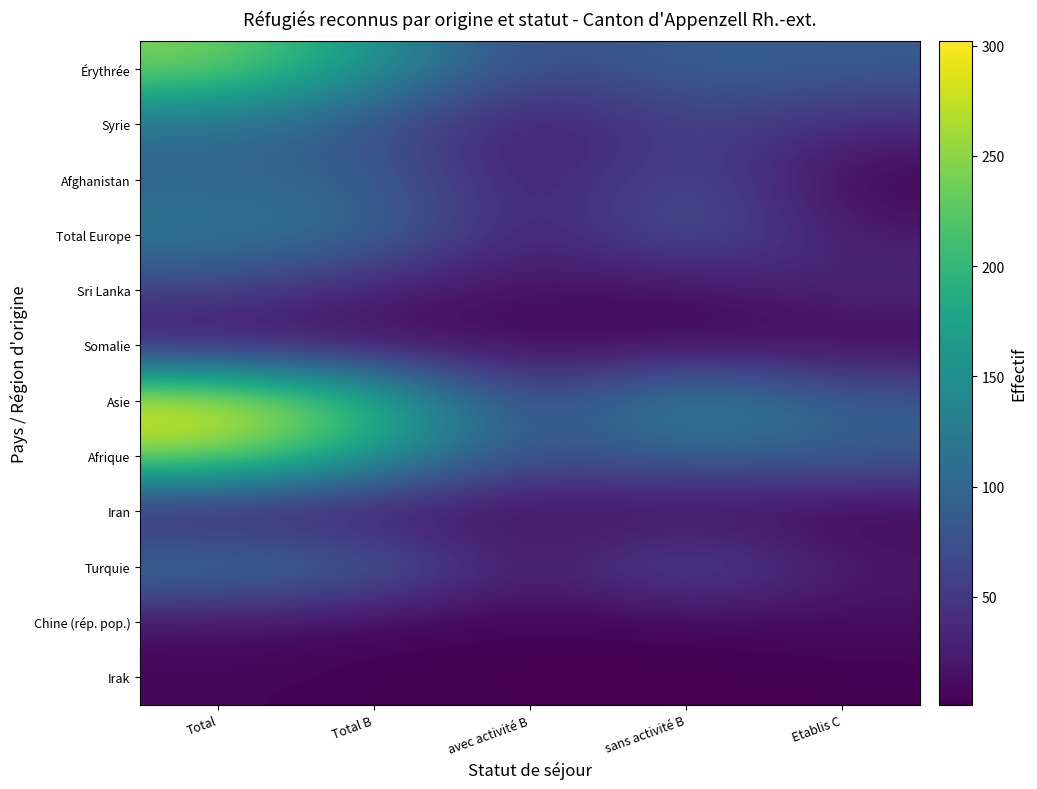

What is the total value across all series at sans activité B?

683